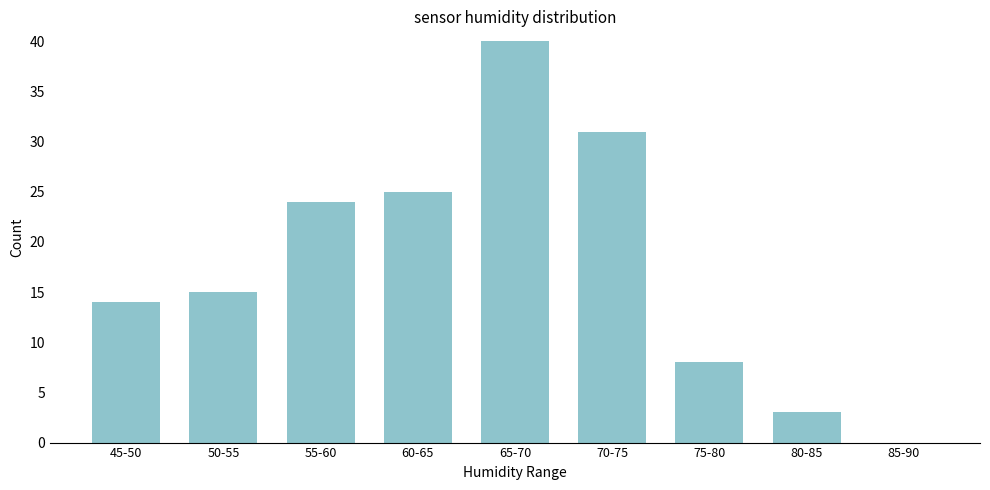

Reading left to right, what are all the values shown in this chart?

45-50=14	50-55=15	55-60=24	60-65=25	65-70=40	70-75=31	75-80=8	80-85=3	85-90=0